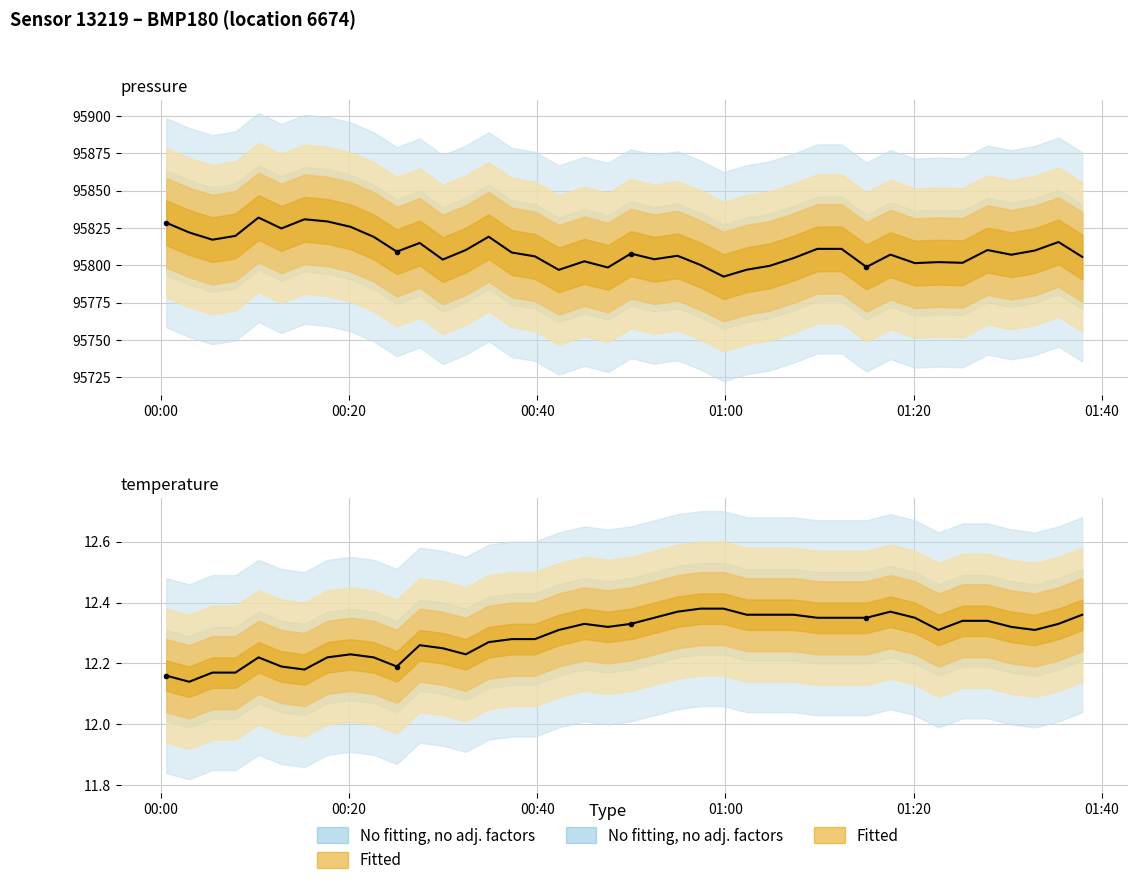

Is this an area chart (filled region under the line)?

No